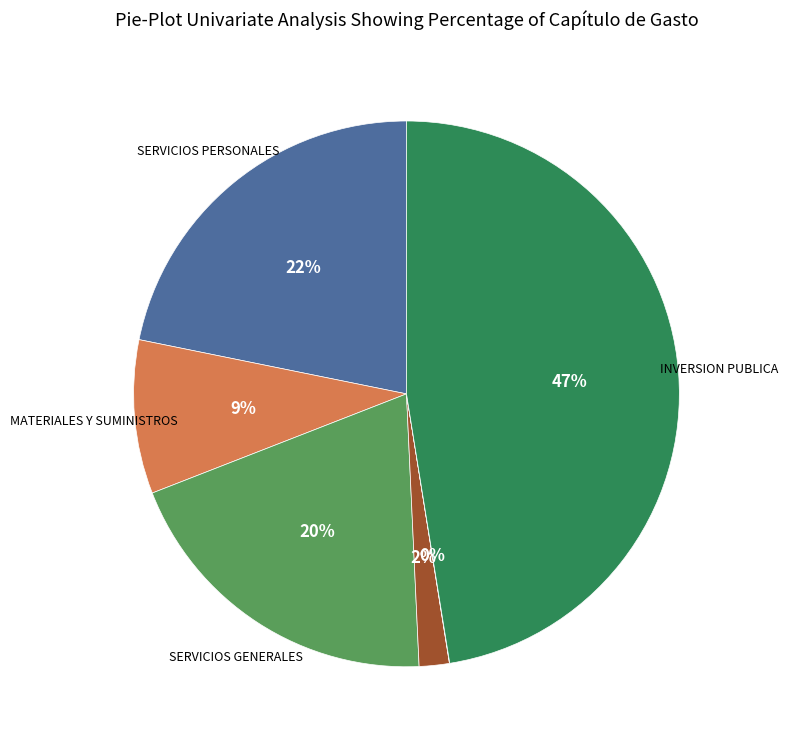

Is there any slice that represents more than half of the pie?

No